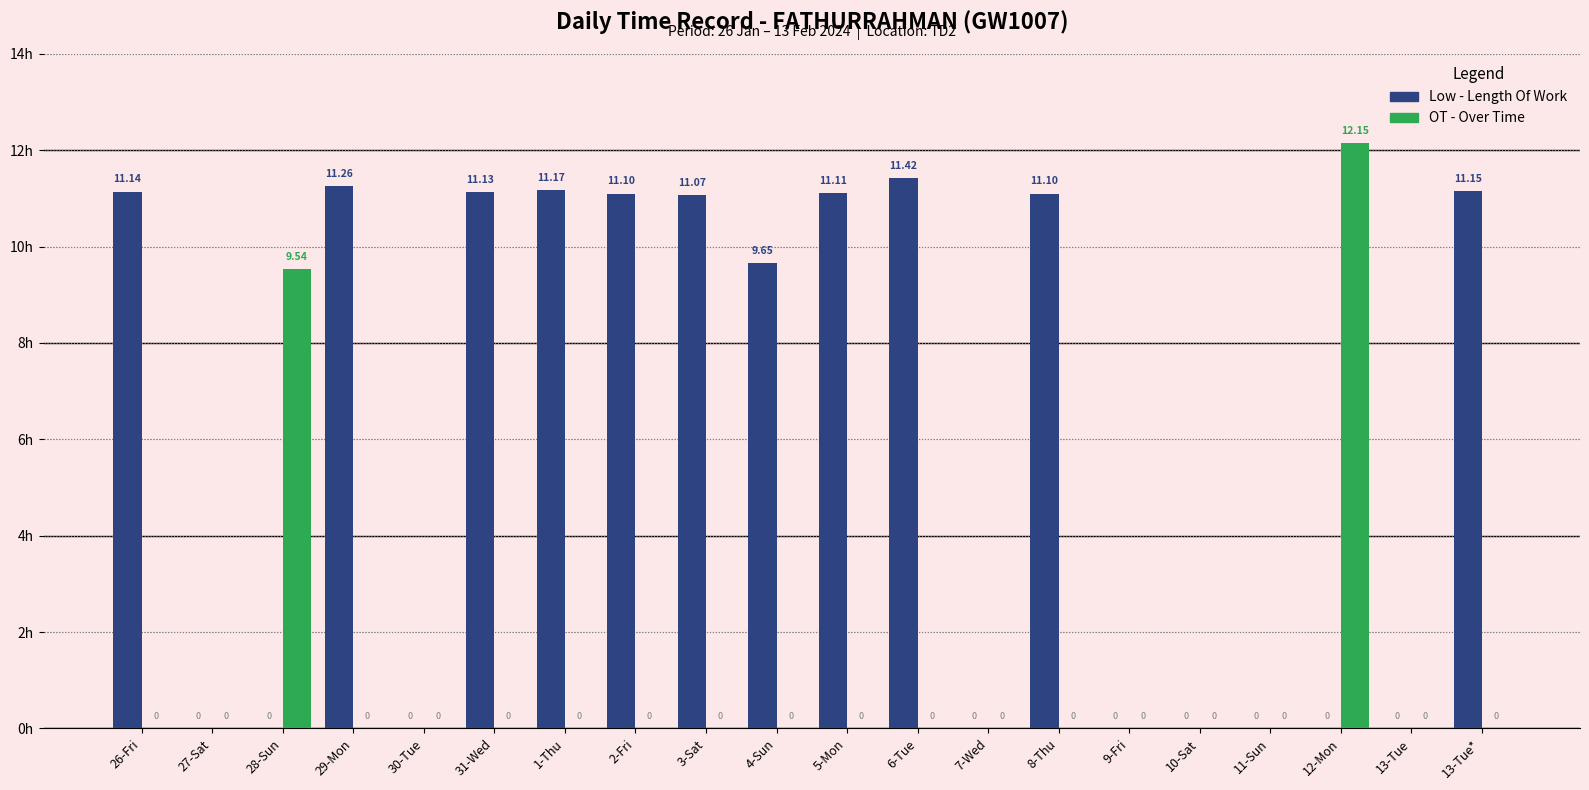

At which category is the sum across all series the highest?

12-Mon